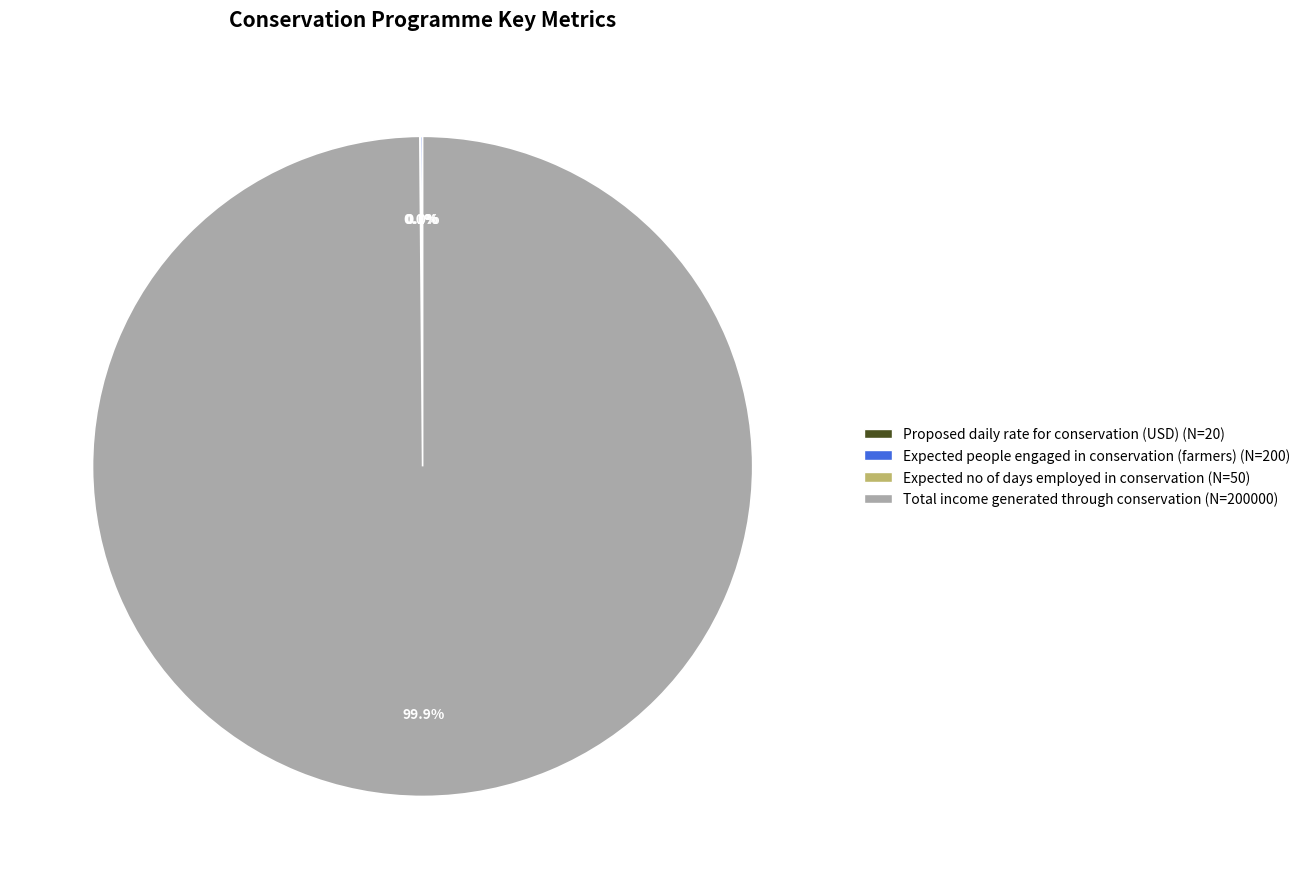

Which slice is the largest?

Total income generated through conservation